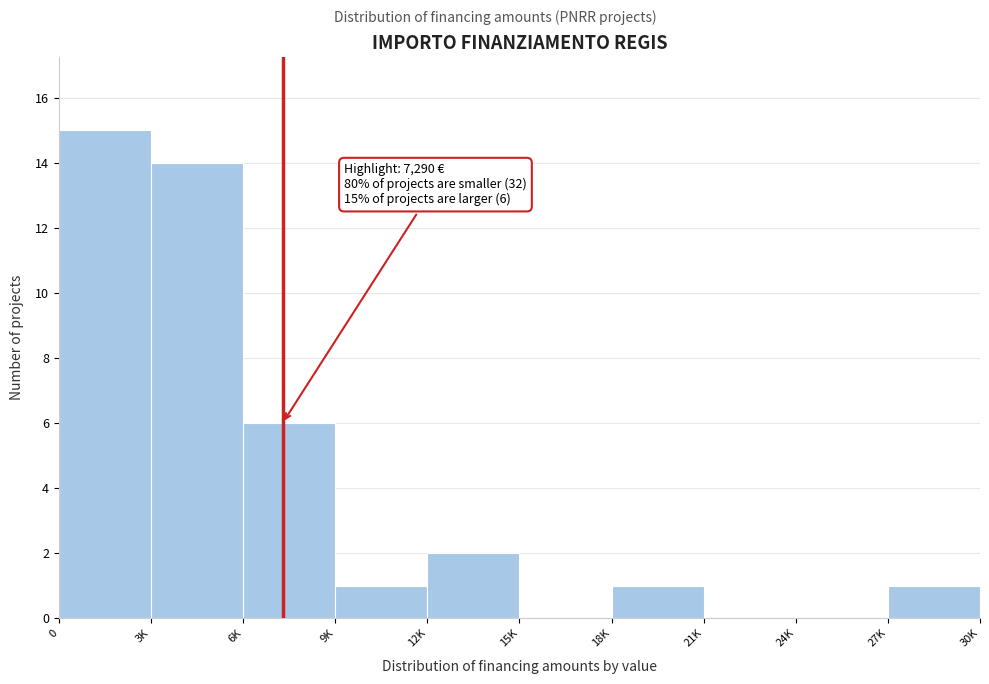

Reading left to right, list all the values displayed in this chart.

0=15	3K=14	6K=6	9K=1	12K=2	15K=0	18K=1	21K=0	24K=0	27K=1